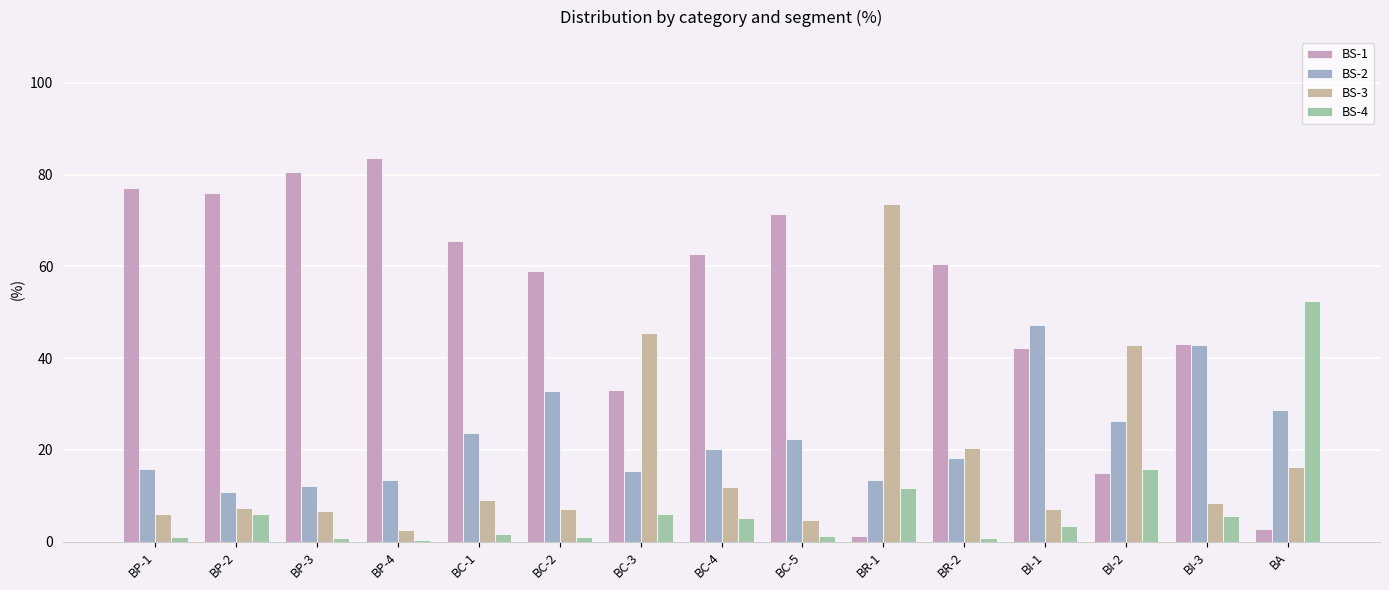

How many data points in BS-4 are above 3?

8